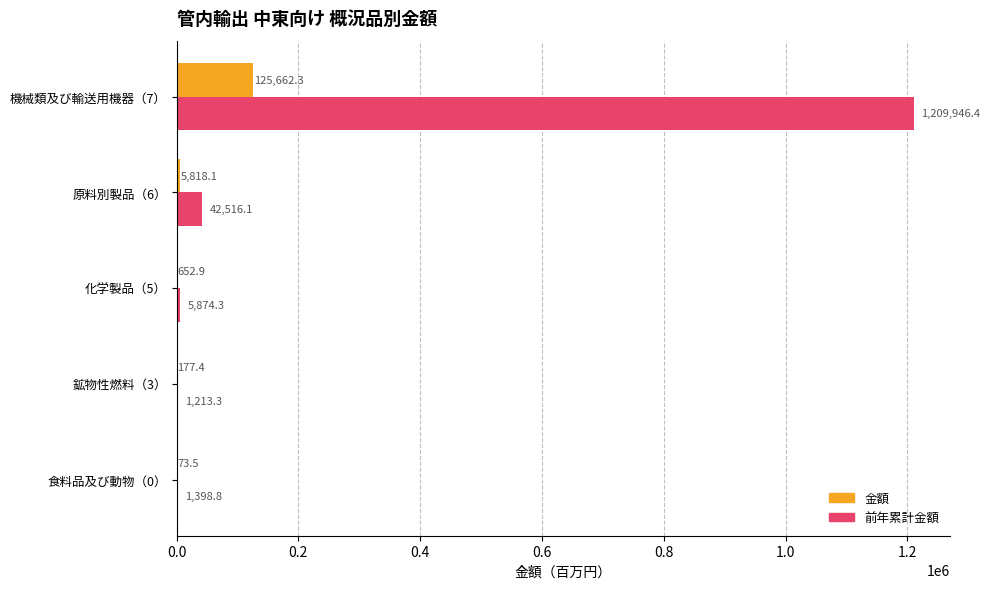

At which label is 金額 closest to 62867?

原料別製品（6）